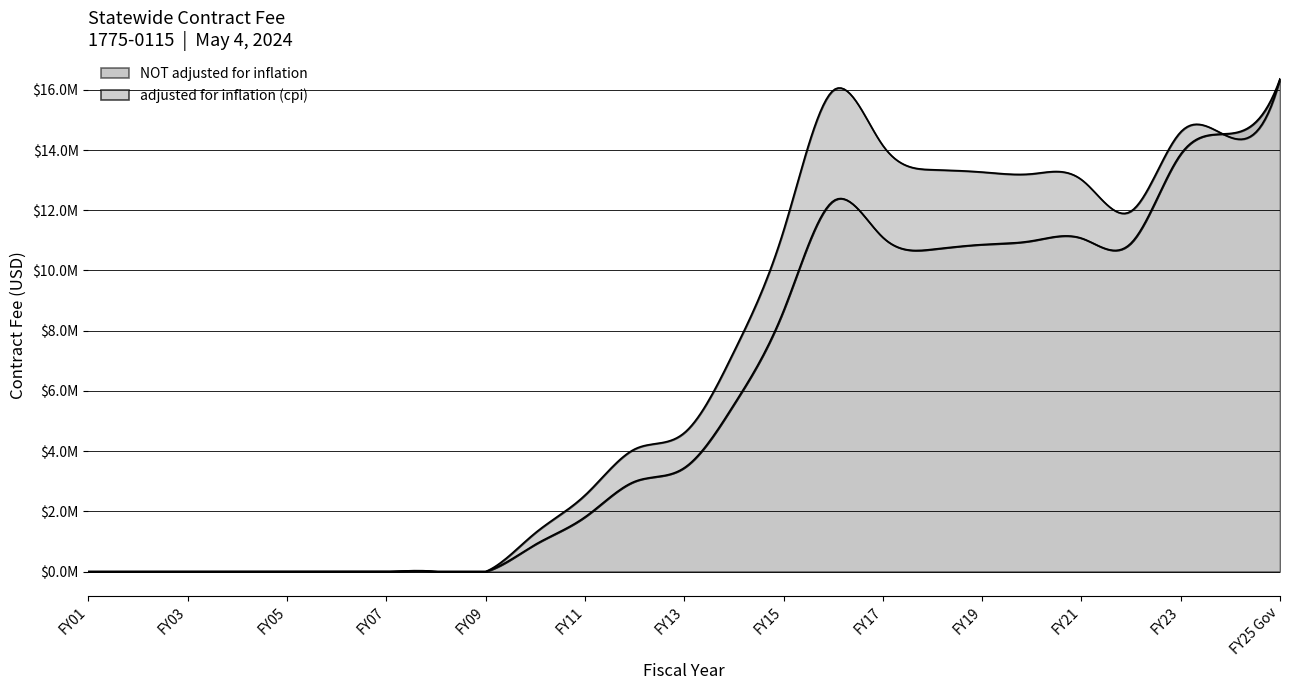

What is the difference between the maximum and second lowest values in the adjusted for inflation (cpi) series?

16361499